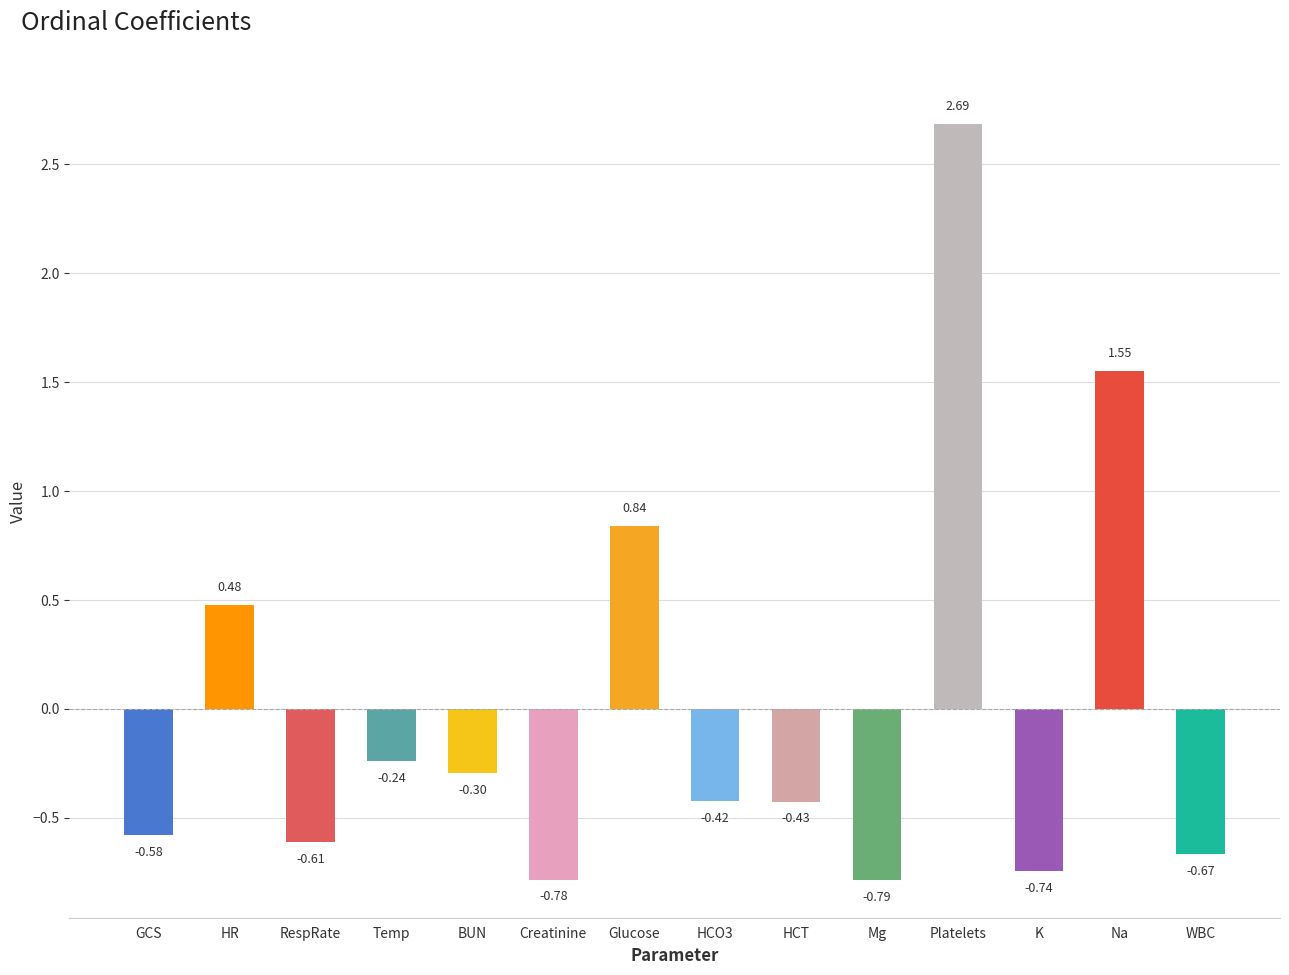

What is the difference between the second highest and minimum values?

2.3